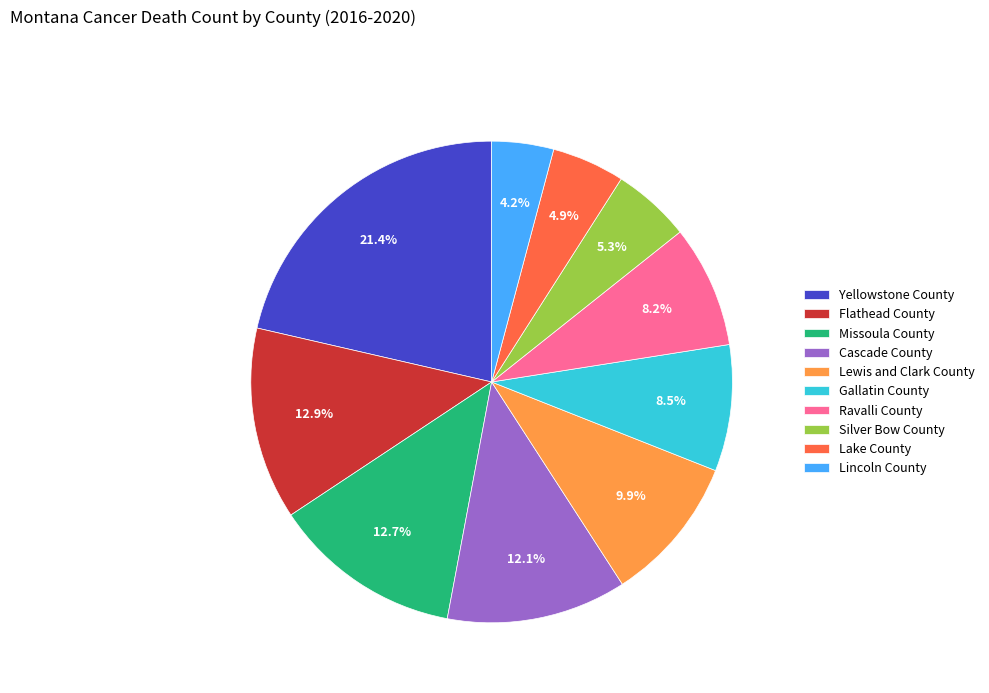

To the nearest percent, what is the difference between the largest and smallest slice percentages?

17%